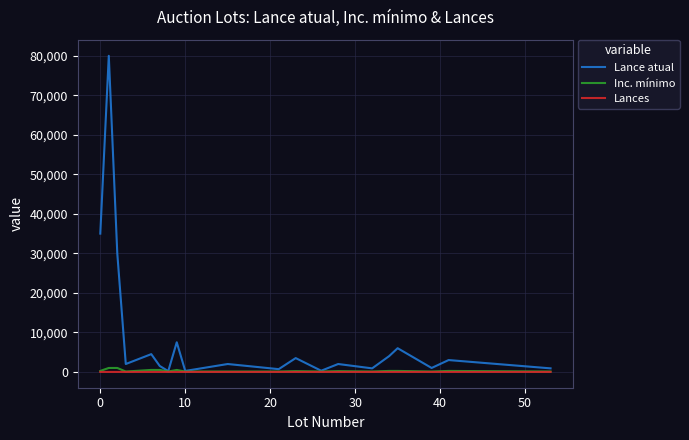

How many lines are shown in the chart?

3